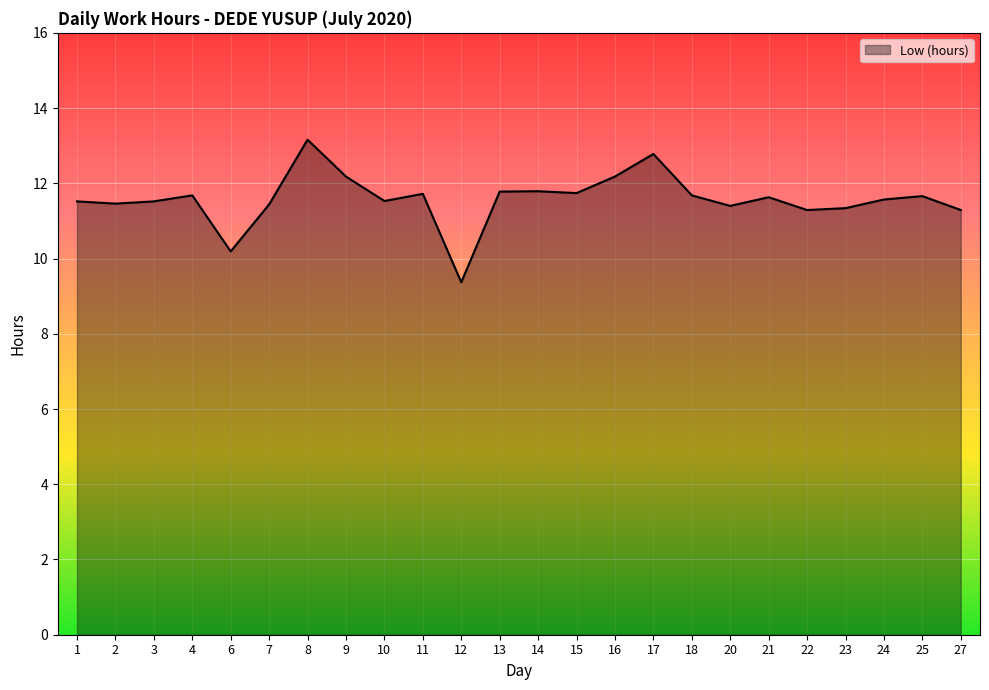

What is the average value?

11.6